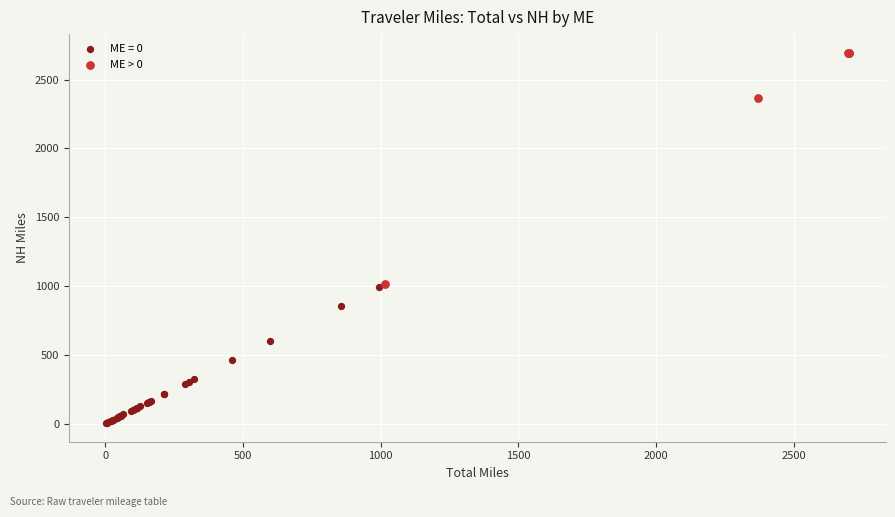

Which series has the widest spread of Y values?

ME > 0